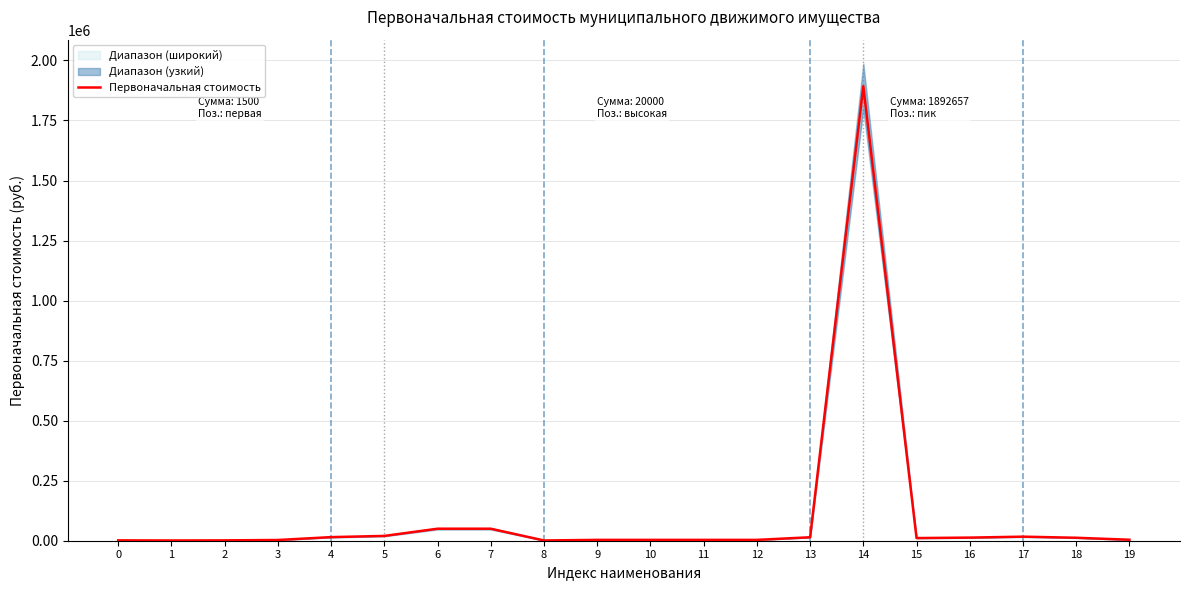

How many values exceed 11076?

9